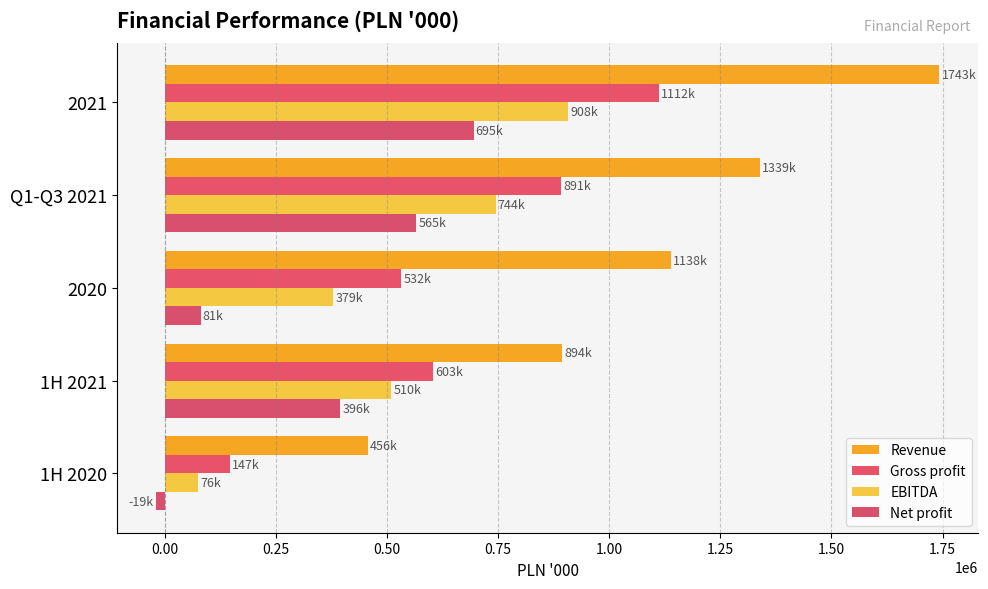

List the series in order of their peak value, lowest first.

Net profit, EBITDA, Gross profit, Revenue